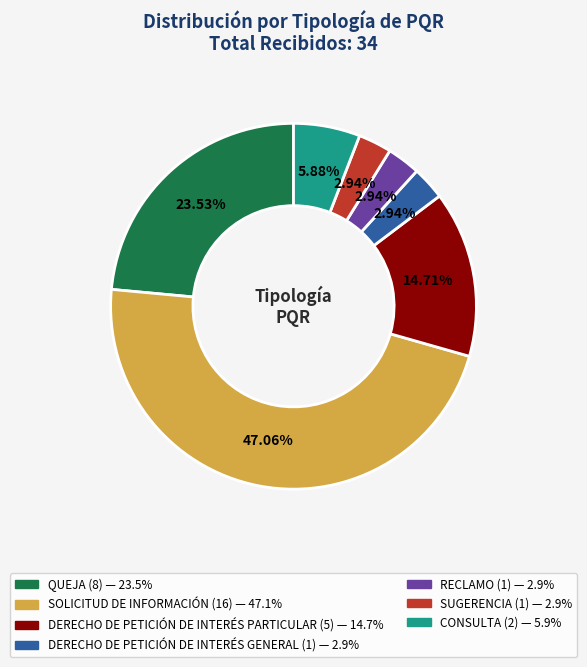

To the nearest percent, what is the combined percentage of DERECHO DE PETICIÓN DE INTERÉS PARTICULAR and RECLAMO?

18%